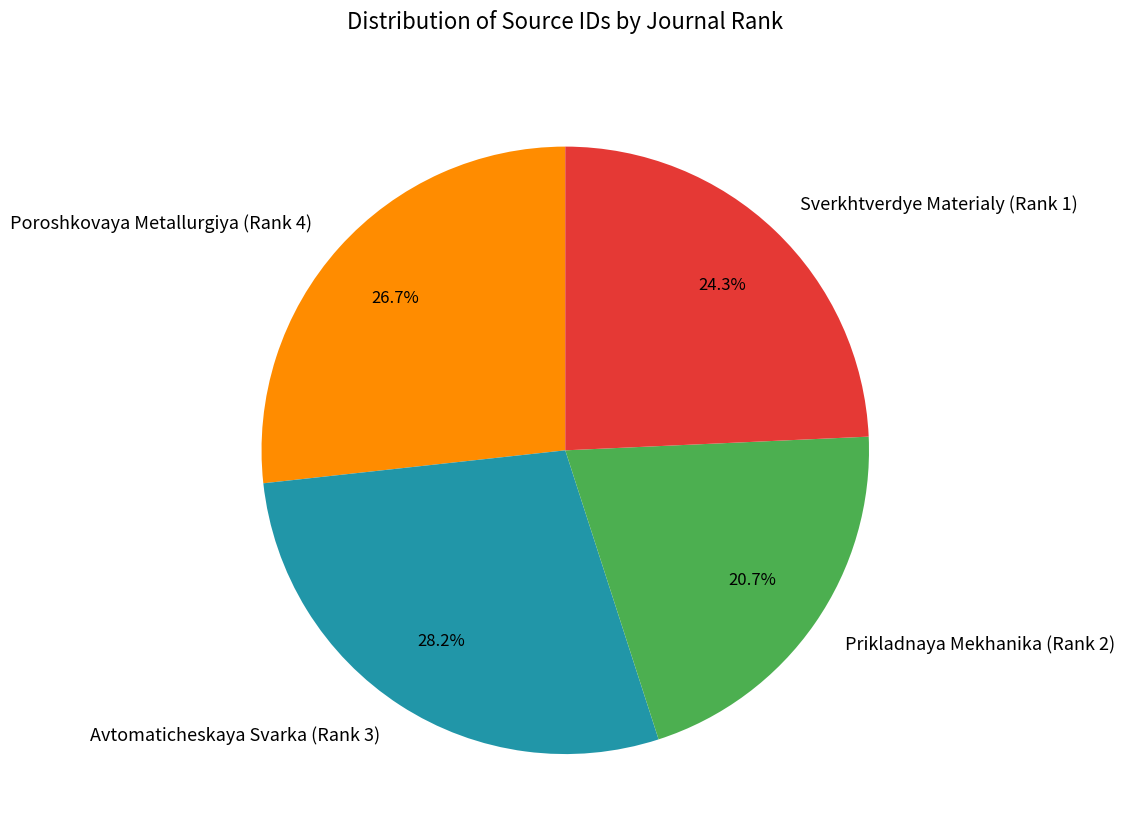

Do Prikladnaya Mekhanika (Rank 2) and Sverkhtverdye Materialy (Rank 1) together represent more than half of the pie?

No